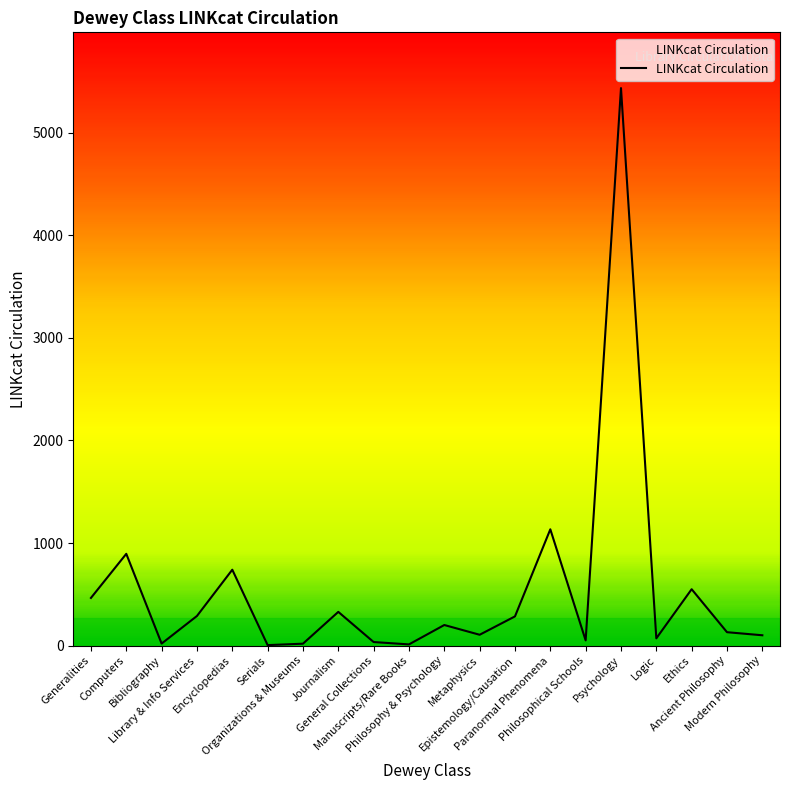

Is this an area chart (filled region under the line)?

No